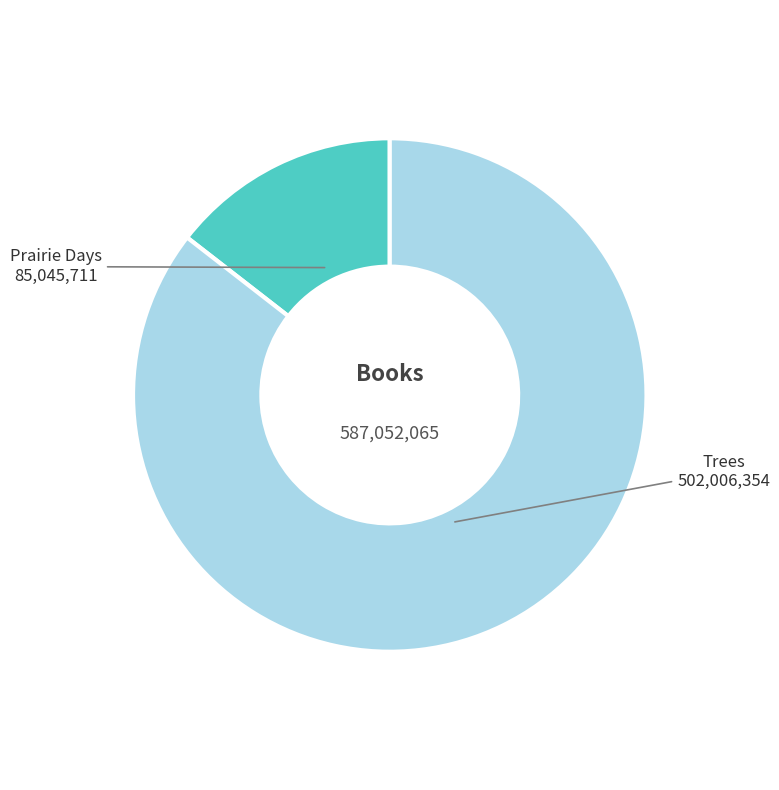

Which slice represents more than half of the pie?

Trees